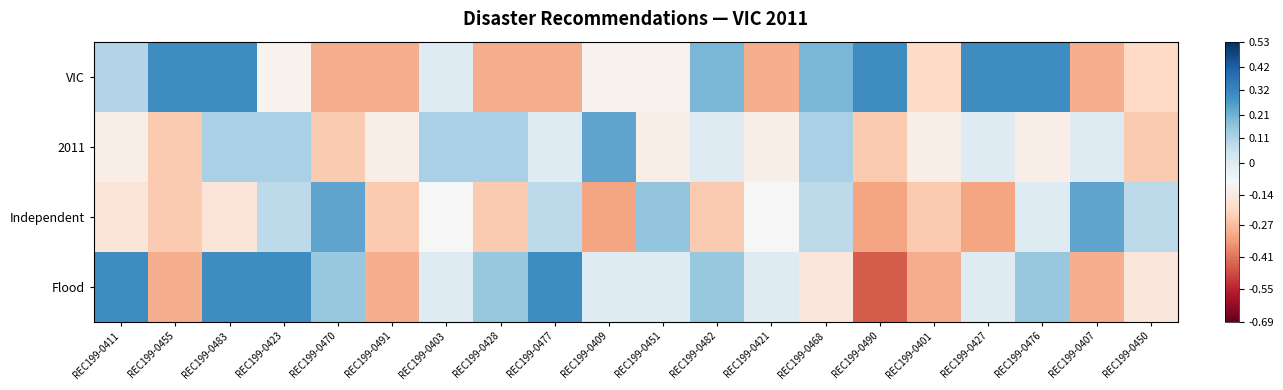

Rank the series by their maximum value, from highest to lowest.

VIC, Flood, 2011, Independent